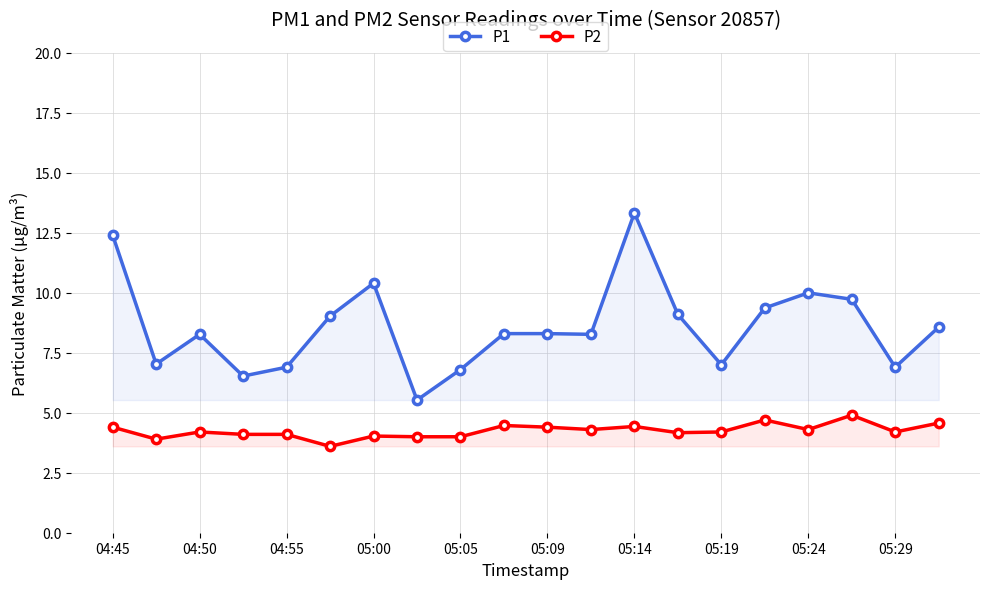

List the series in order of their peak value, lowest first.

P2, P1